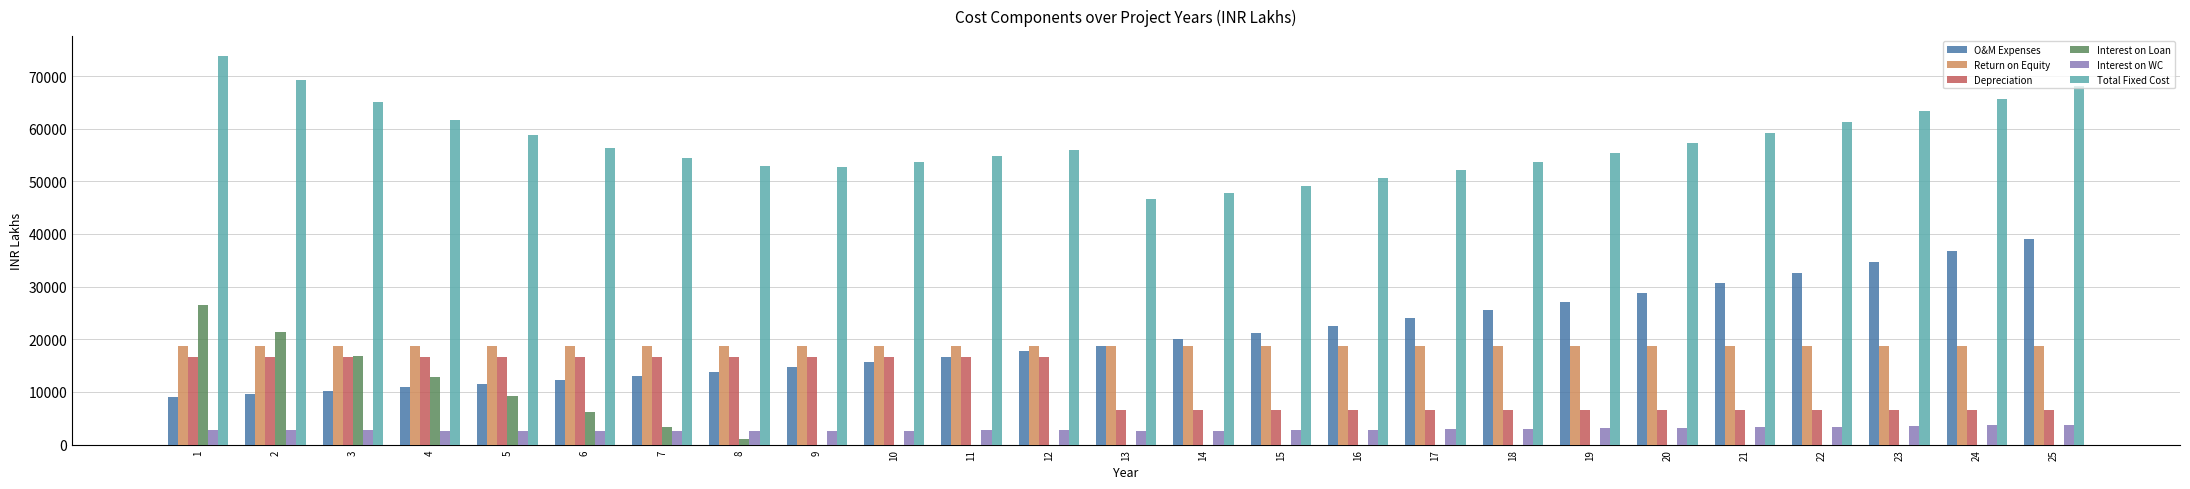

What is the greatest value displayed?

73887.5